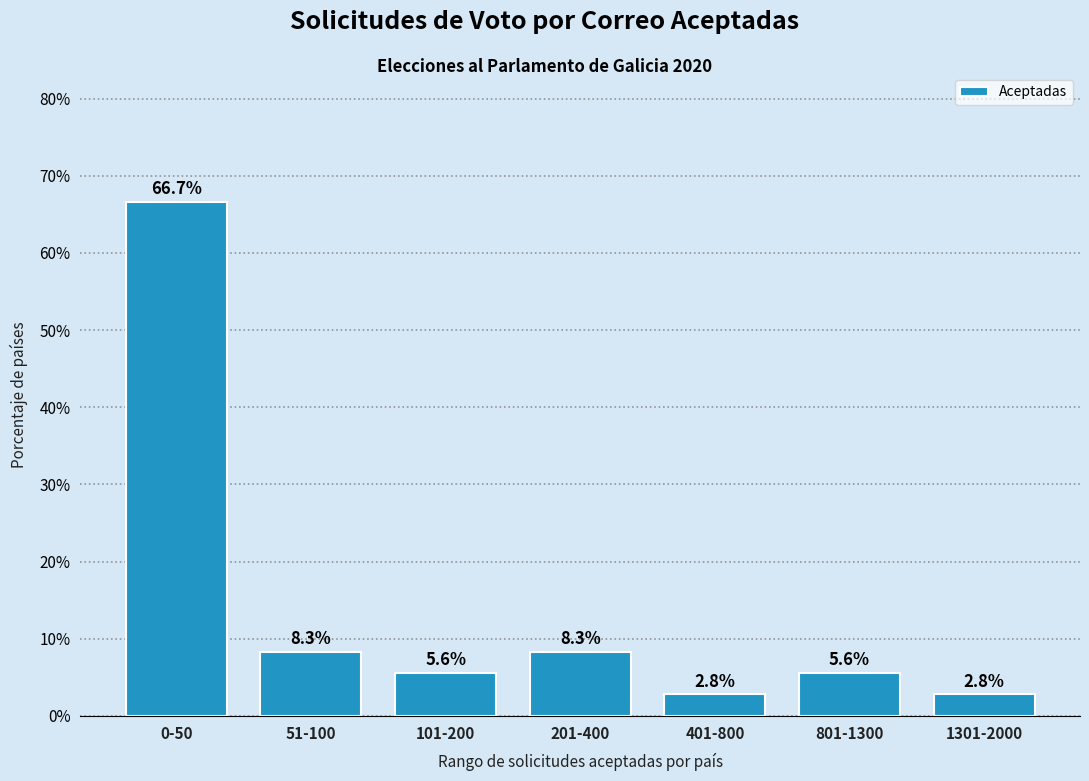

Reading left to right, list all the values displayed in this chart.

0-50=66.7	51-100=8.3	101-200=5.6	201-400=8.3	401-800=2.8	801-1300=5.6	1301-2000=2.8